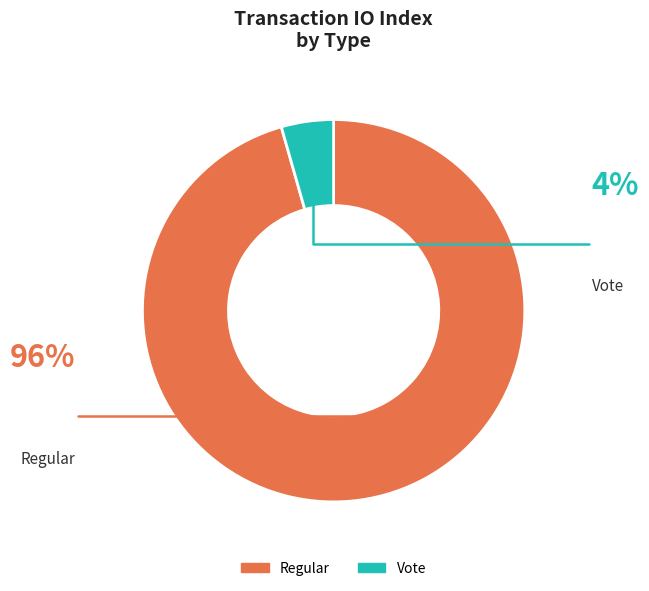

Rank the categories by value from lowest to highest.

Vote, Regular